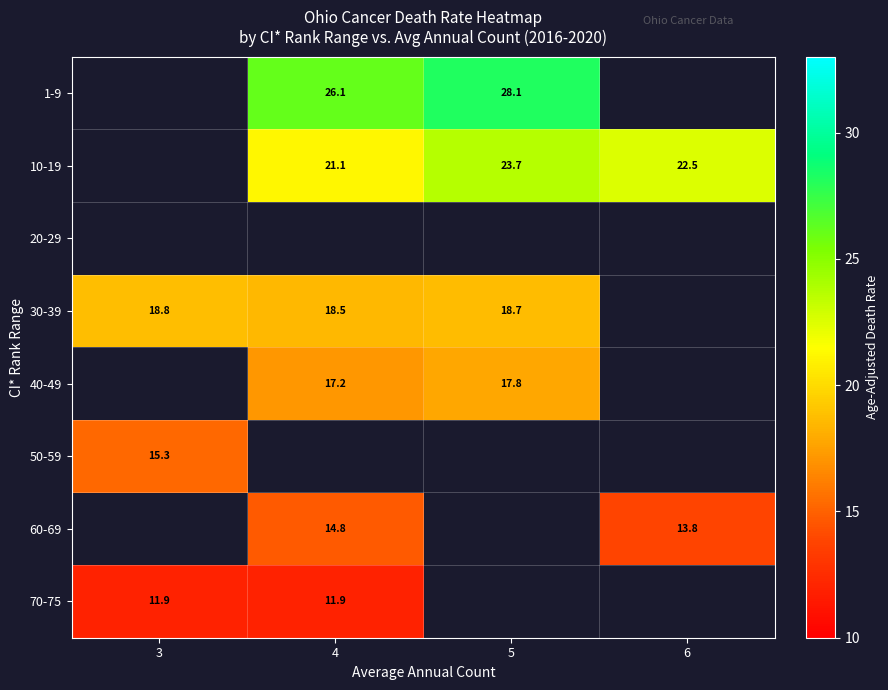

The value of 70-75 at 3 is 11.9. True or false?

True